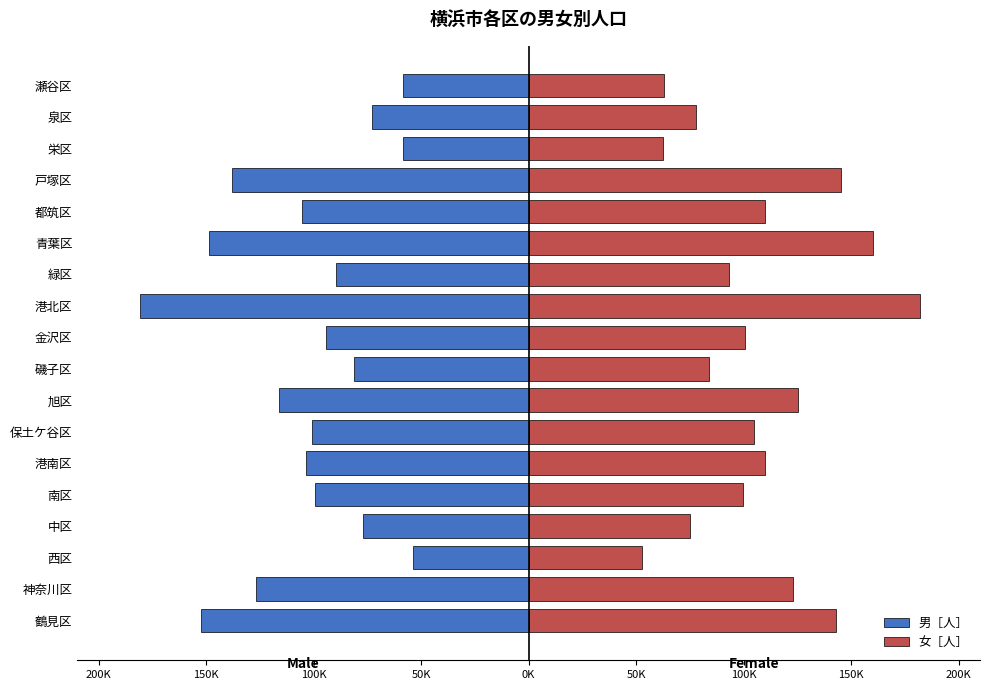

How many bars are there in each group?

2